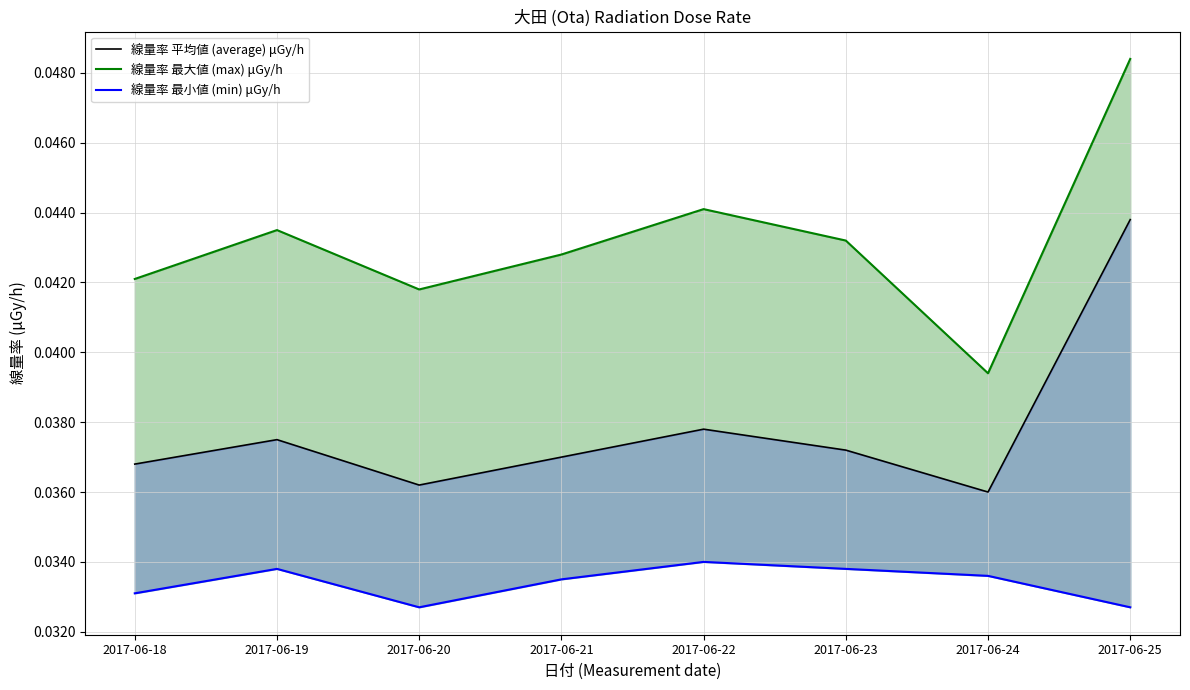

How many interior local peaks does the 線量率 平均値 (average) μGy/h series have?

2